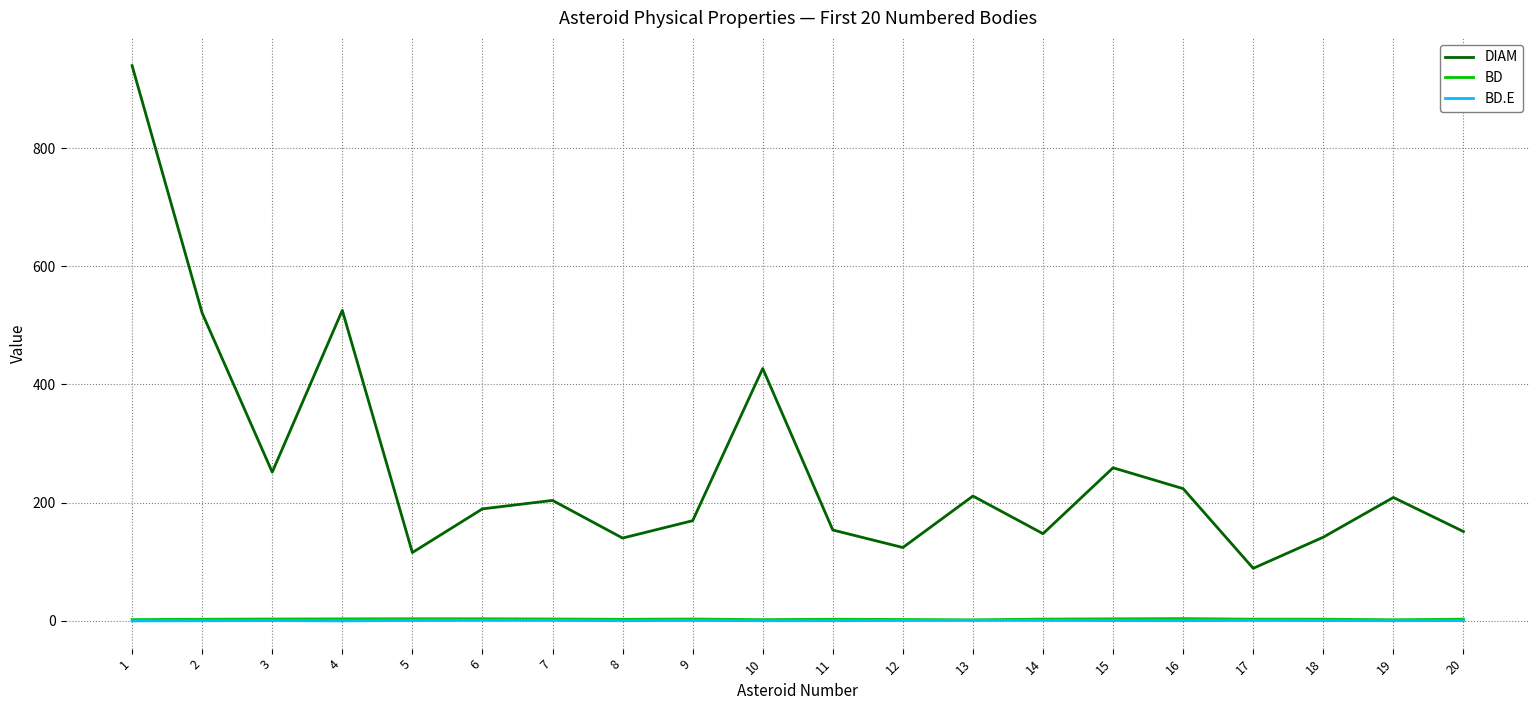

What is the maximum value shown in the chart?

939.4